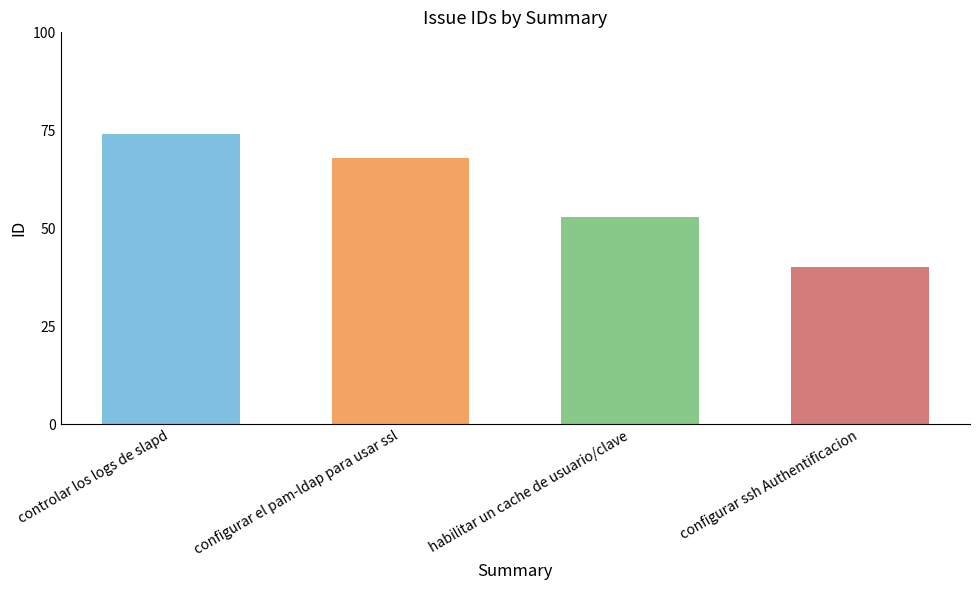

Count the number of data series in this chart.

1